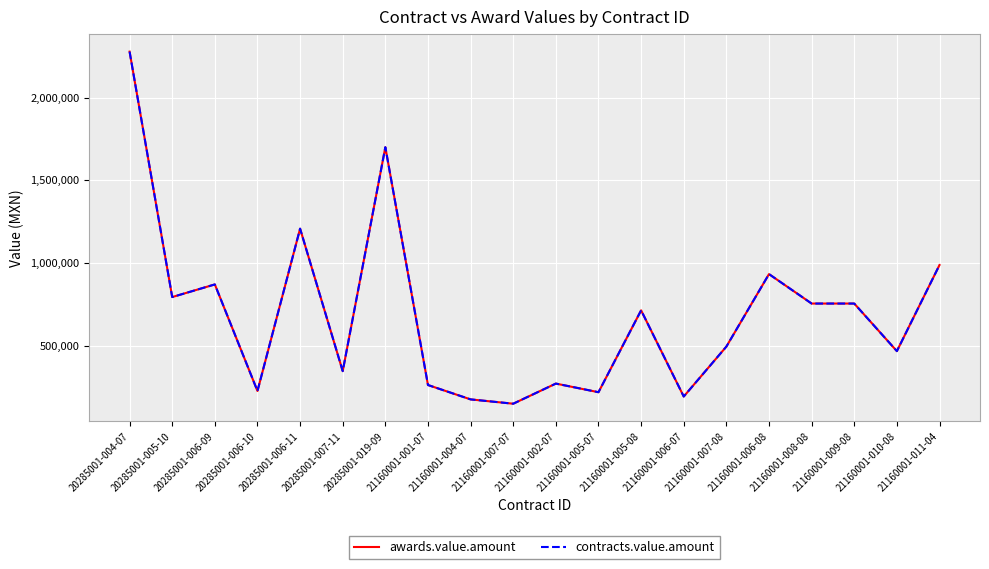

Does the chart display data point markers on the line(s)?

No